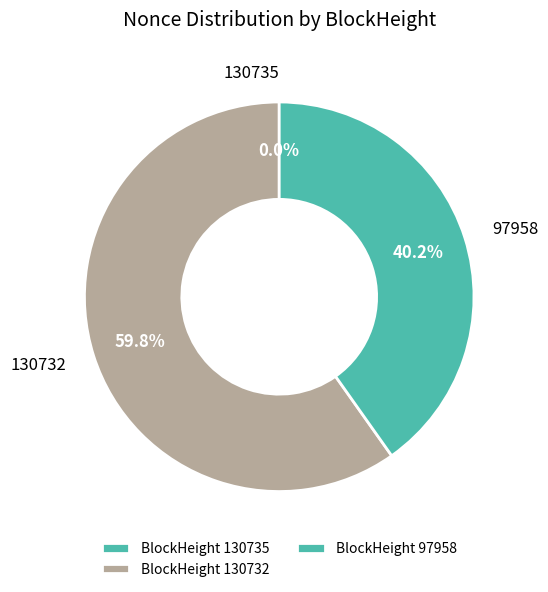

Which slice is the largest?

130732